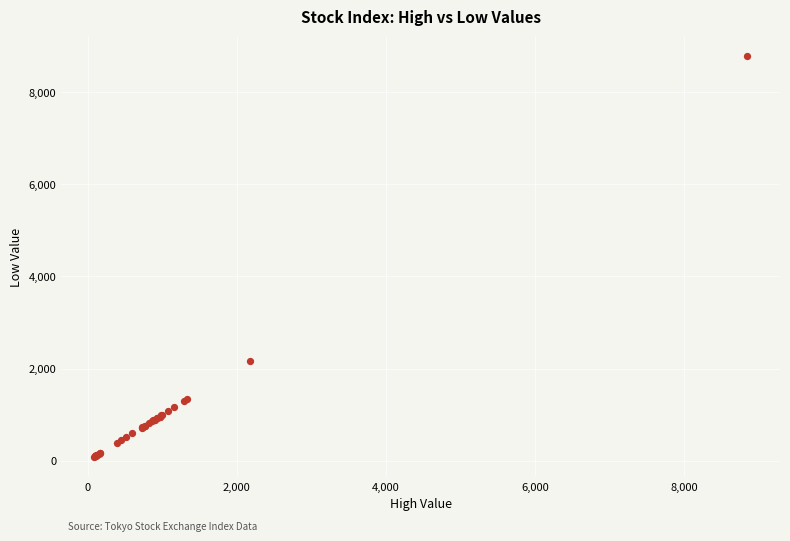

What Y value in the scatter plot is closest to 4430?

2170.9